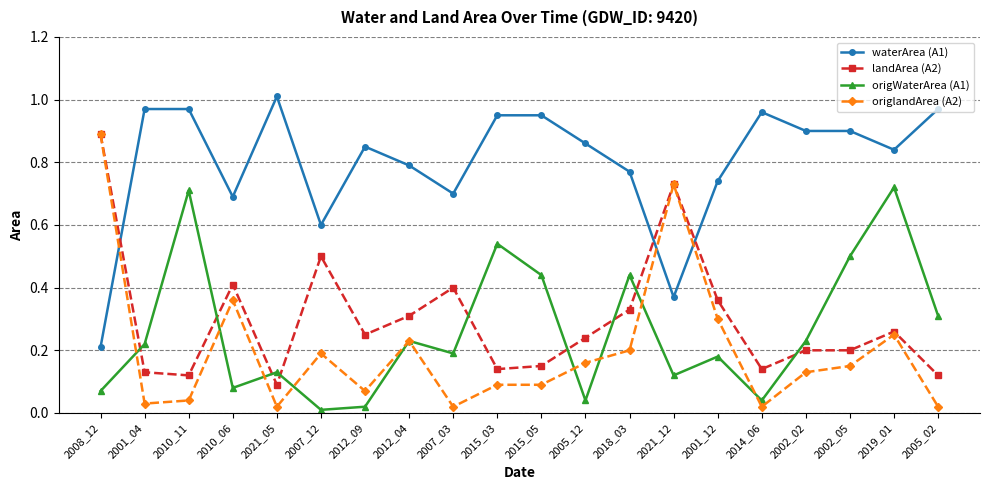

Rank the series at 2015_03 from highest to lowest value.

waterArea (A1), origWaterArea (A1), landArea (A2), origlandArea (A2)